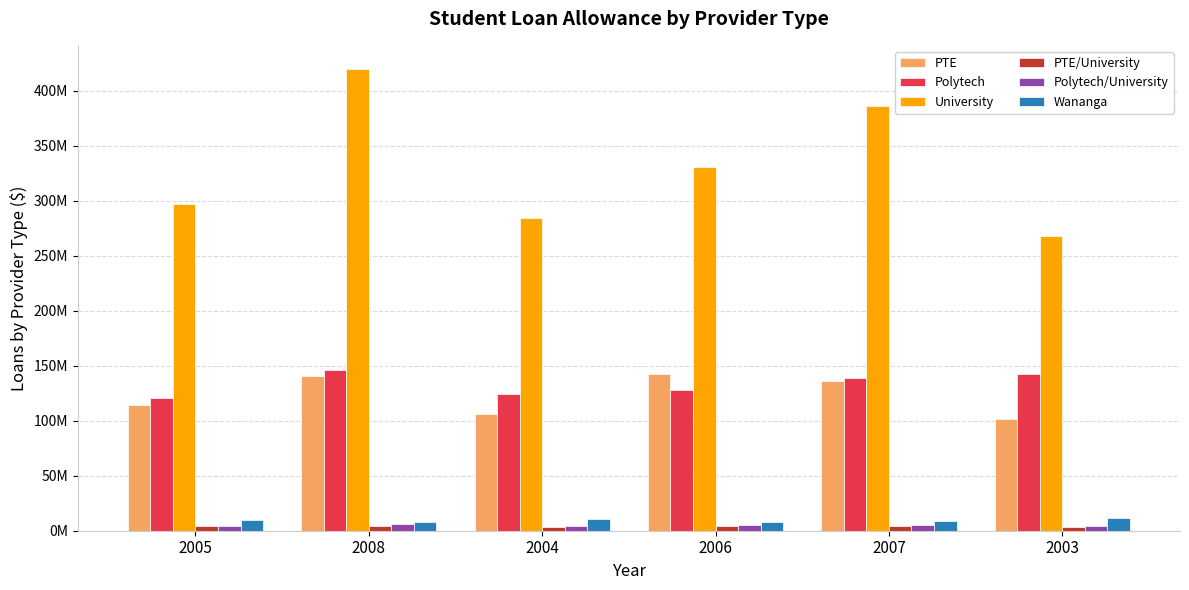

Are the bars horizontal?

No